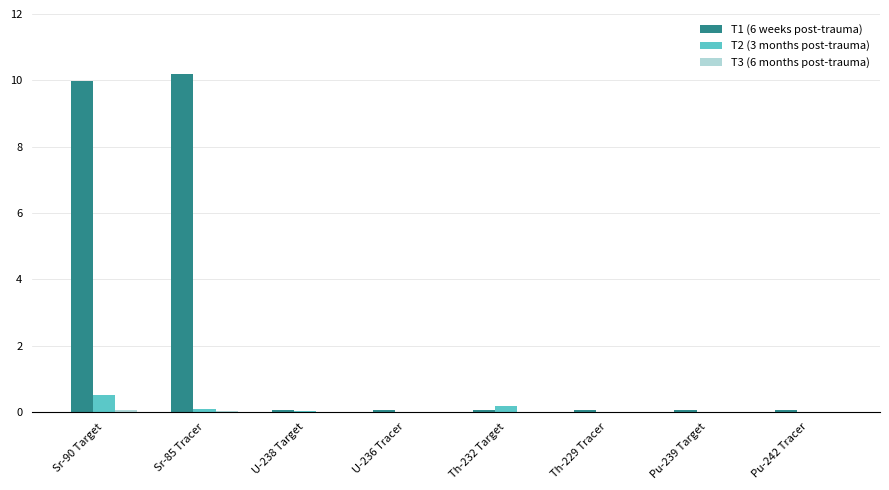

Does the chart contain stacked bars?

No